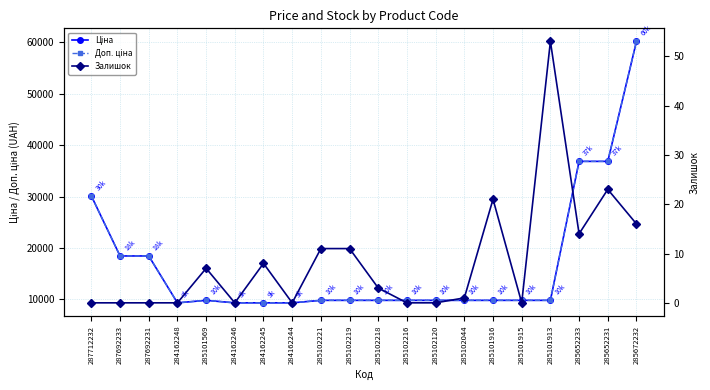

What is the label of the 12th point from the left?

285102216